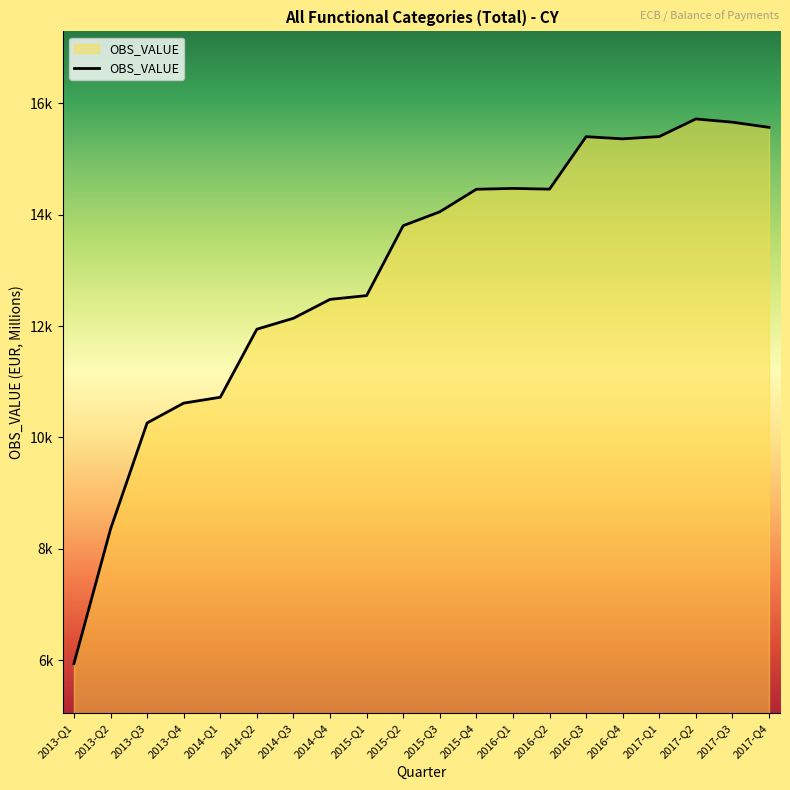

Reading left to right, transcribe all the data shown in this chart.

2013-Q1=5940	2013-Q2=8354	2013-Q3=10260	2013-Q4=10616	2014-Q1=10721	2014-Q2=11943	2014-Q3=12139	2014-Q4=12478	2015-Q1=12546	2015-Q2=13801	2015-Q3=14050	2015-Q4=14455	2016-Q1=14470	2016-Q2=14457	2016-Q3=15399	2016-Q4=15360	2017-Q1=15401	2017-Q2=15717	2017-Q3=15659	2017-Q4=15566